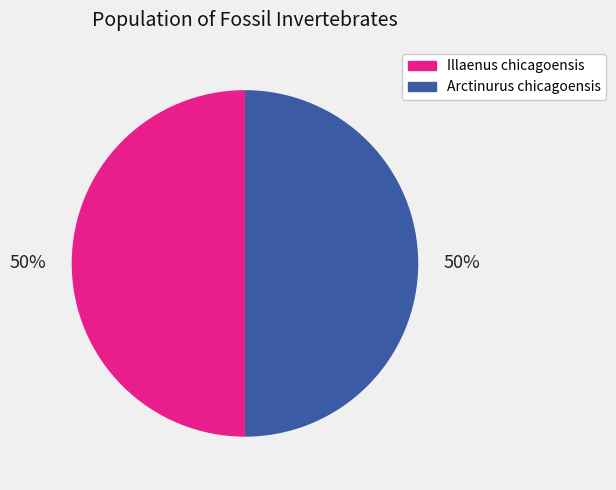

What is the ratio of the value at Illaenus chicagoensis to the value at Arctinurus chicagoensis?

1.0